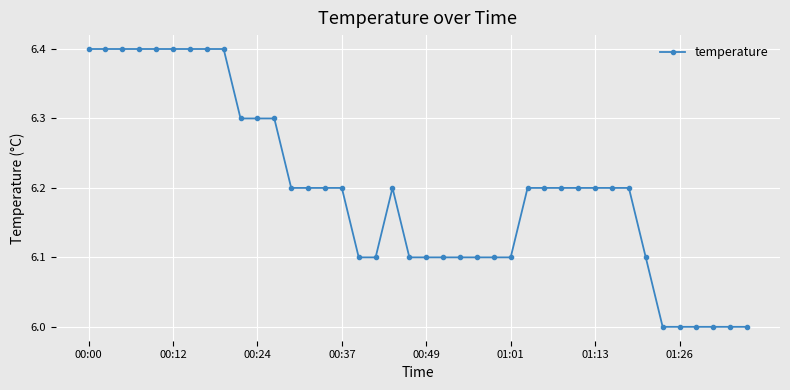

Reading left to right, extract all data points from this chart.

6.4	6.4	6.4	6.4	6.4	6.4	6.4	6.4	6.4	6.3	6.3	6.3	6.2	6.2	6.2	6.2	6.1	6.1	6.2	6.1	6.1	6.1	6.1	6.1	6.1	6.1	6.2	6.2	6.2	6.2	6.2	6.2	6.2	6.1	6.0	6.0	6.0	6.0	6.0	6.0